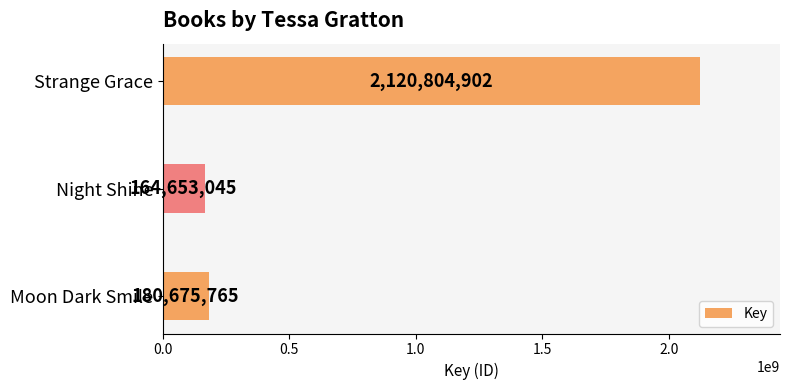

List the labels in order of value, largest first.

Strange Grace, Moon Dark Smile, Night Shine